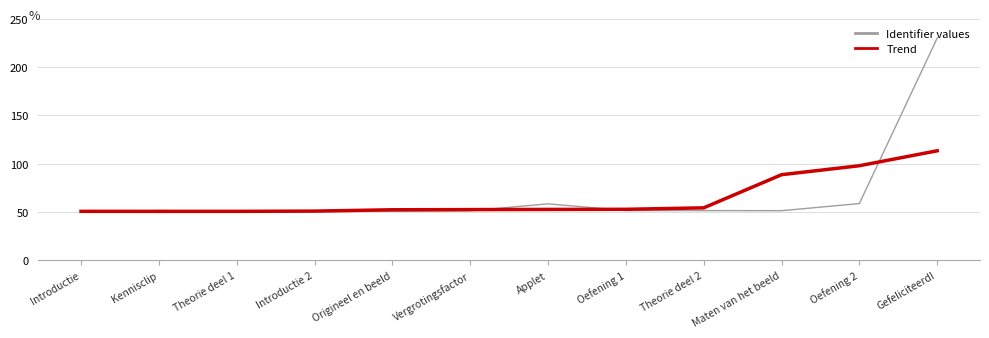

List the series in order of their overall mean, highest first.

Identifier values, Trend